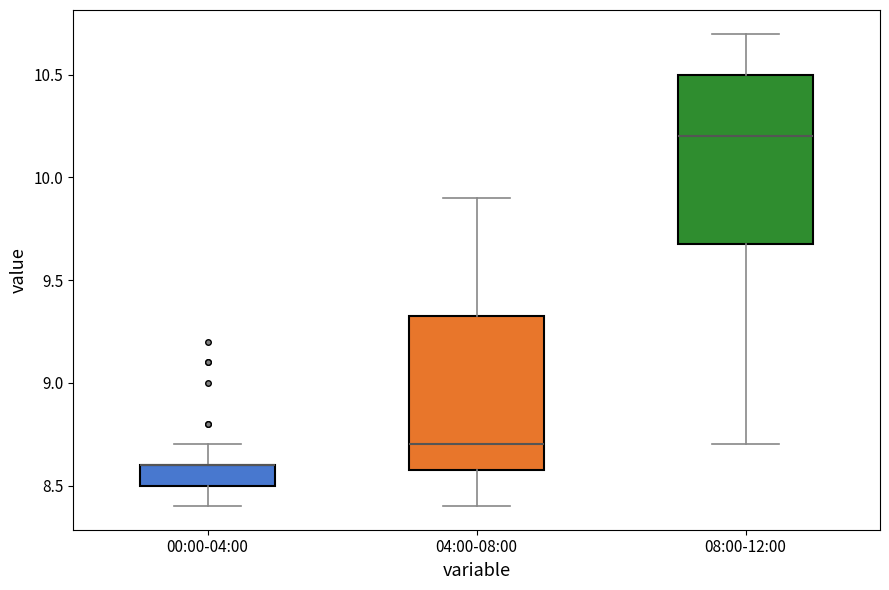

Reading left to right, read every box against the y-axis: the position of its median line, the range the box covers, and the ends of its whiskers. The values are not printed on the chart, so give them approximately, as read against the axis.

00:00-04:00: median 8.60 (drawn on the box's upper edge), box 8.50 to 8.60, whiskers 8.40 to 8.70
04:00-08:00: median 8.70, box 8.60 to 9.35, whiskers 8.40 to 9.90
08:00-12:00: median 10.20, box 9.70 to 10.50, whiskers 8.70 to 10.70